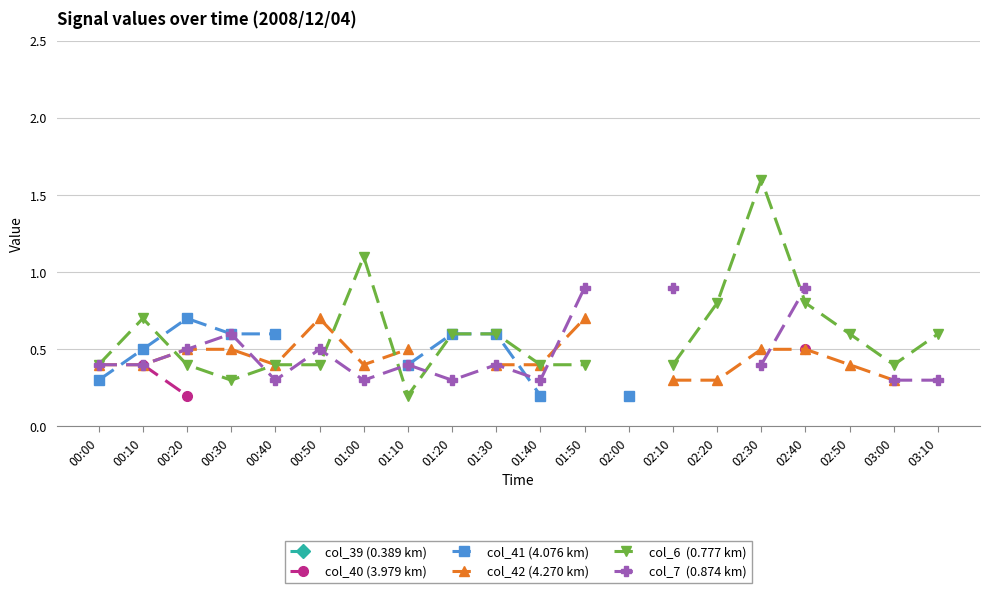

Which category has the highest value across all series?

02:30